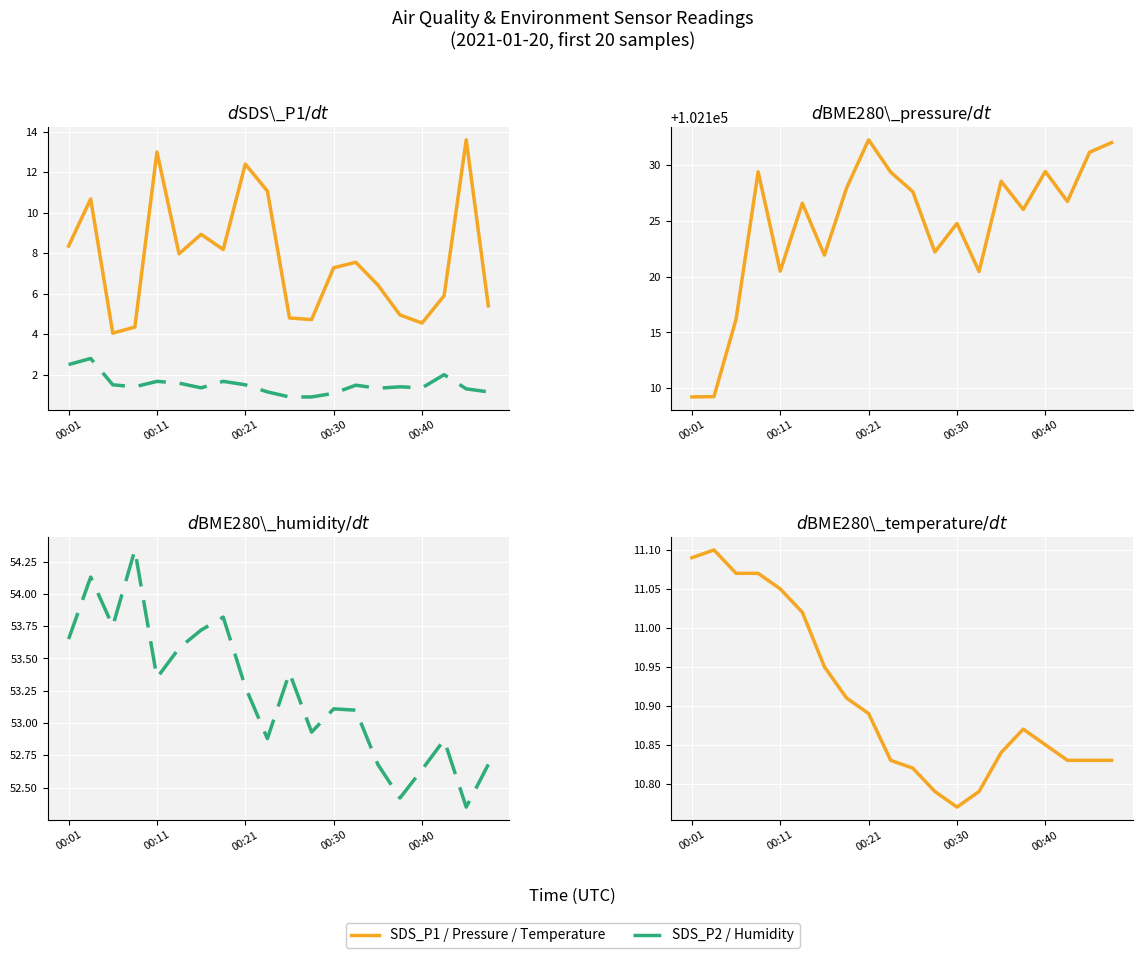

How many lines are shown in the chart?

5